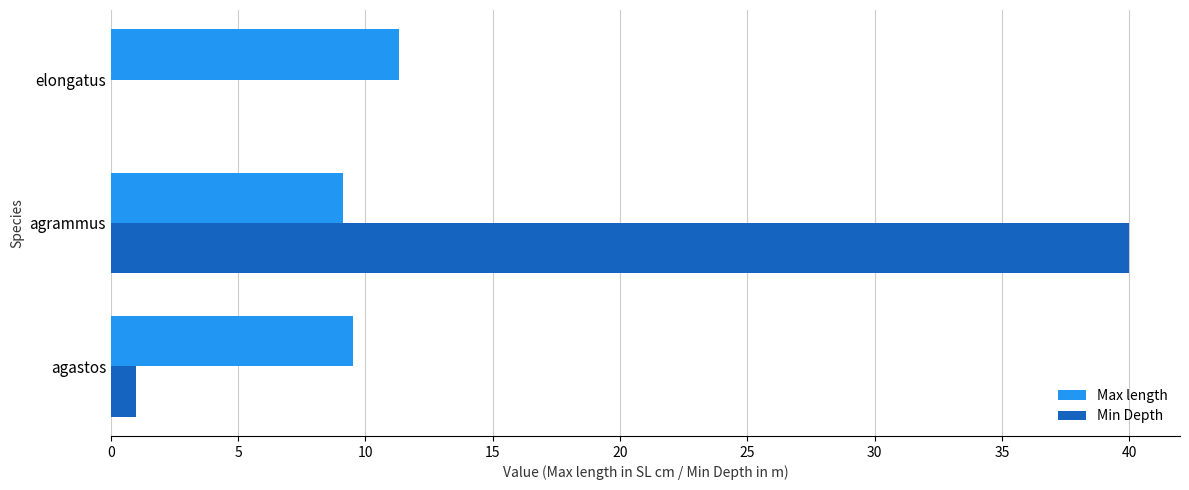

What is the approximate value of Max length at agastos?

9.5